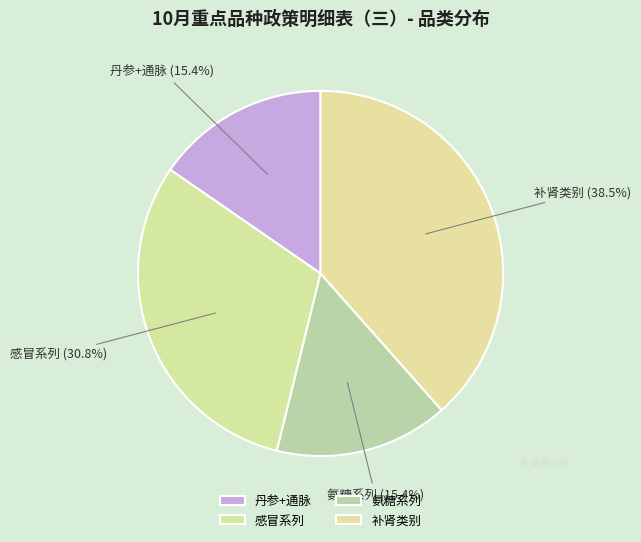

Is it true that 感冒系列 is 40% of the pie?

False